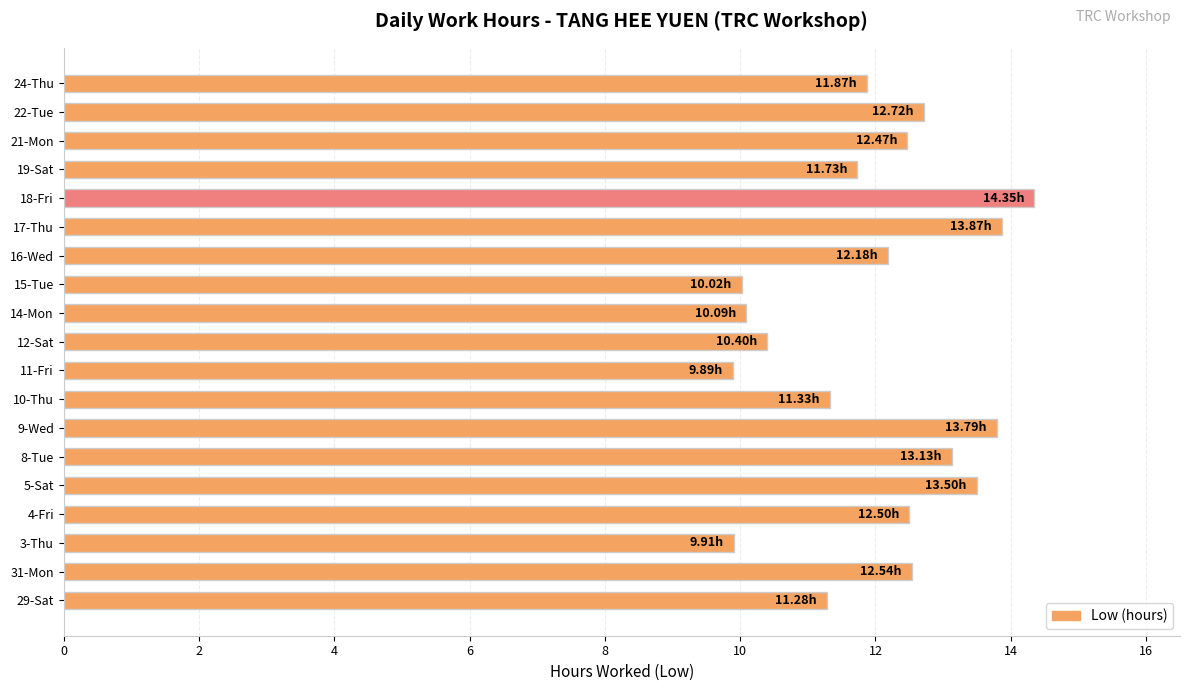

How many data points are less than 12?

9